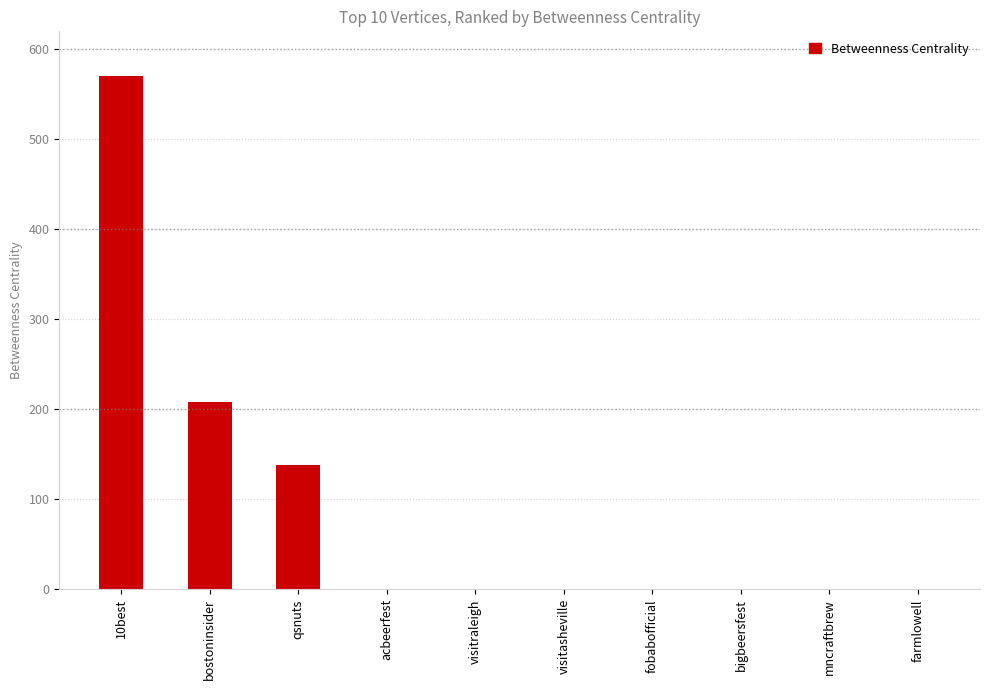

What is the greatest value displayed?

570